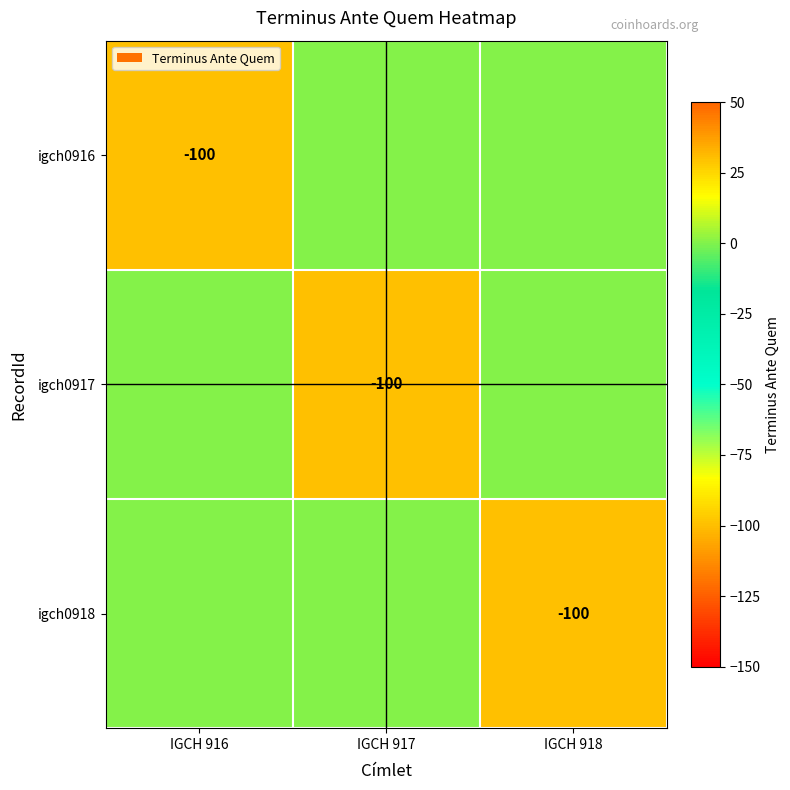

The value of igch0918 at IGCH 918 is -58. True or false?

False